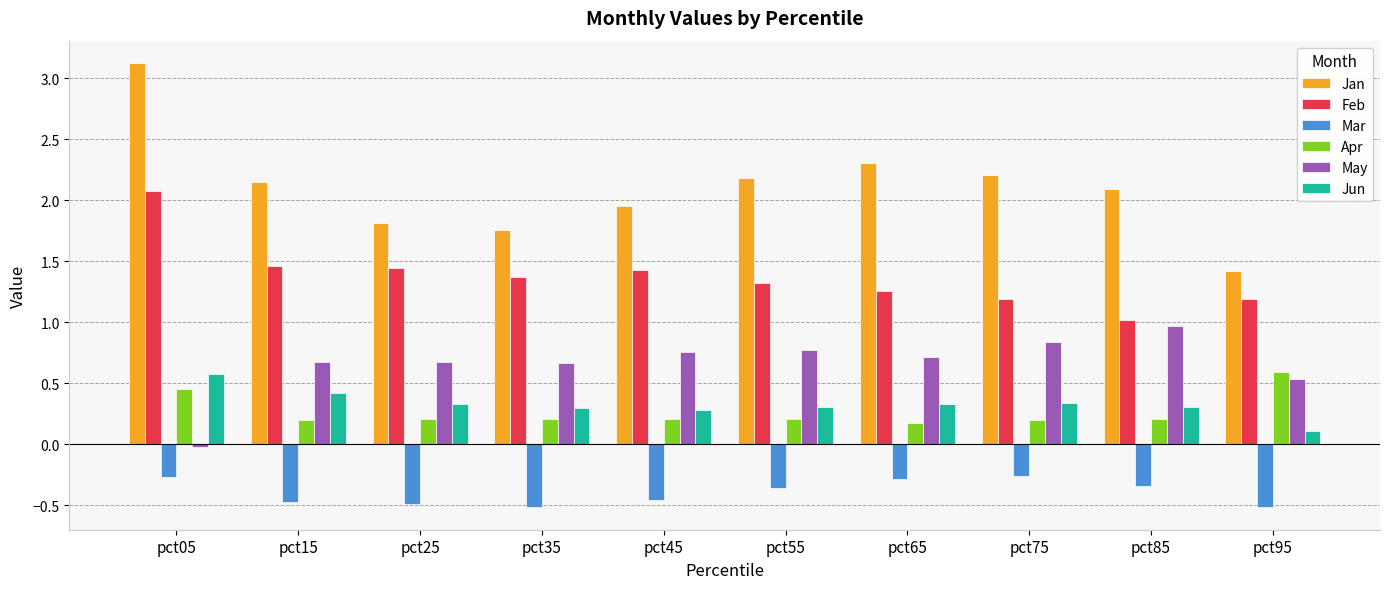

Which series has the largest total across all categories?

Jan